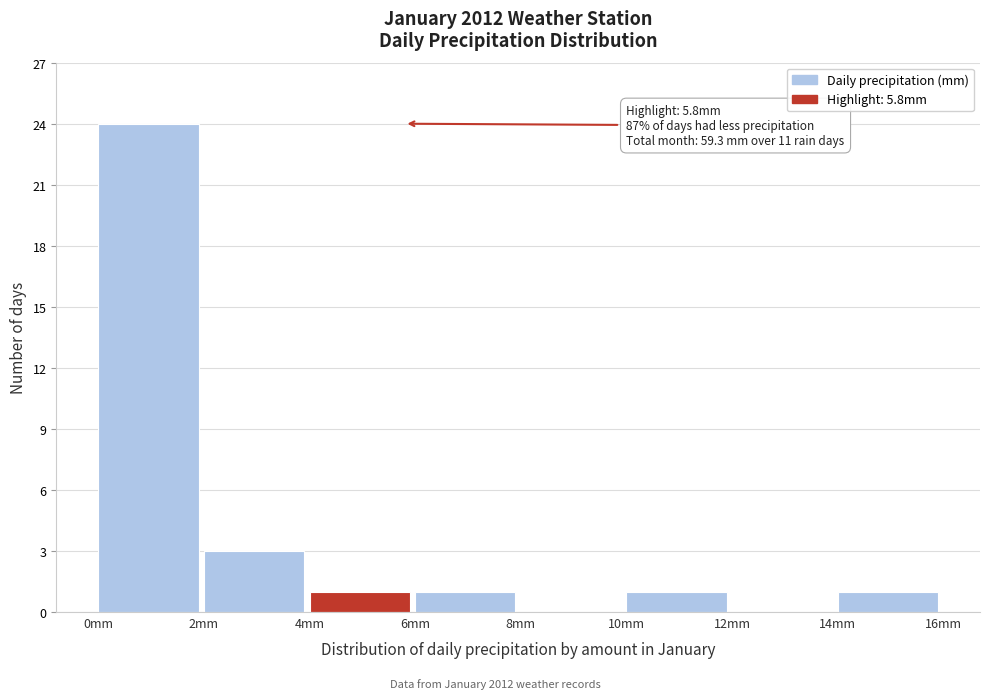

Which range on the x-axis has the tallest bar?

0 to 2